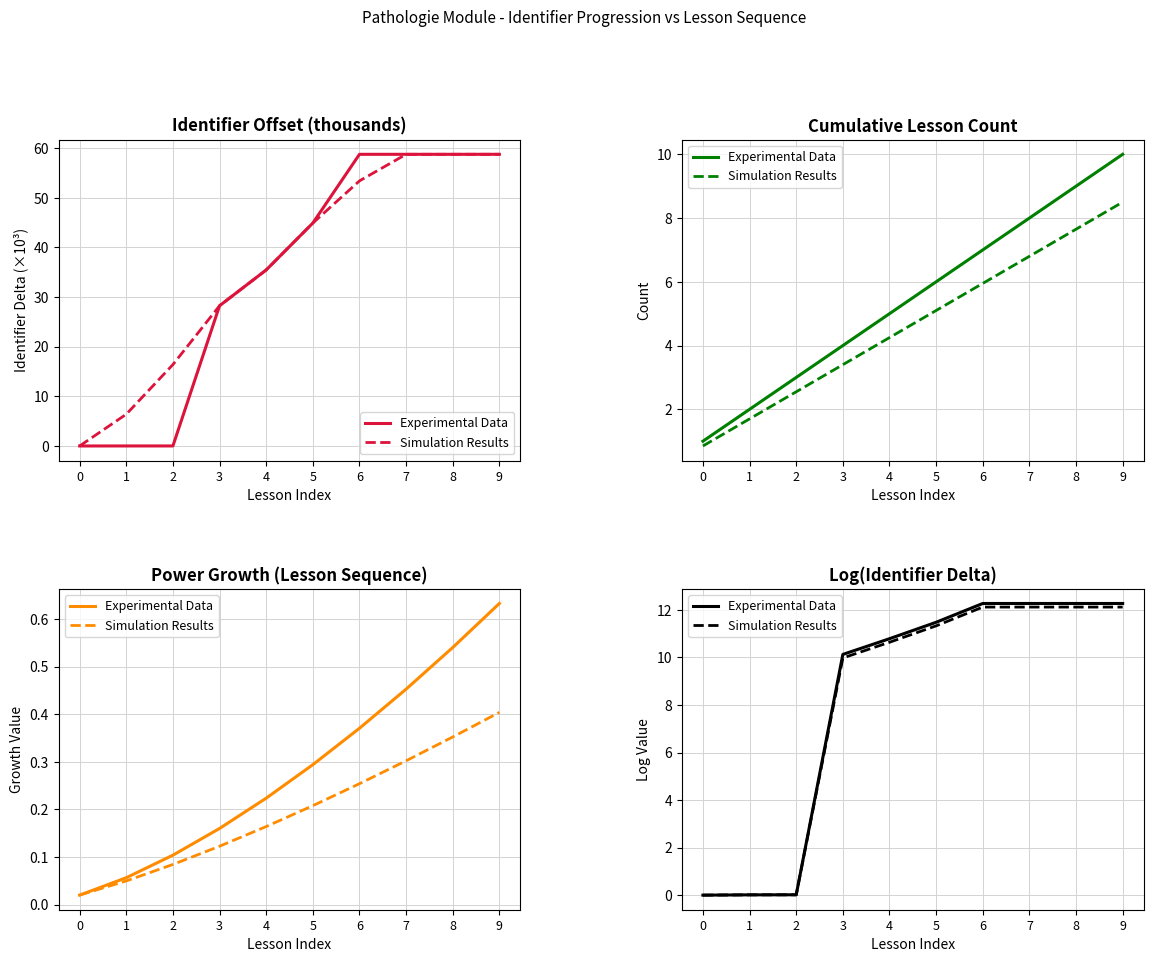

What is the spread (max minus min) of values at 6?

0.2